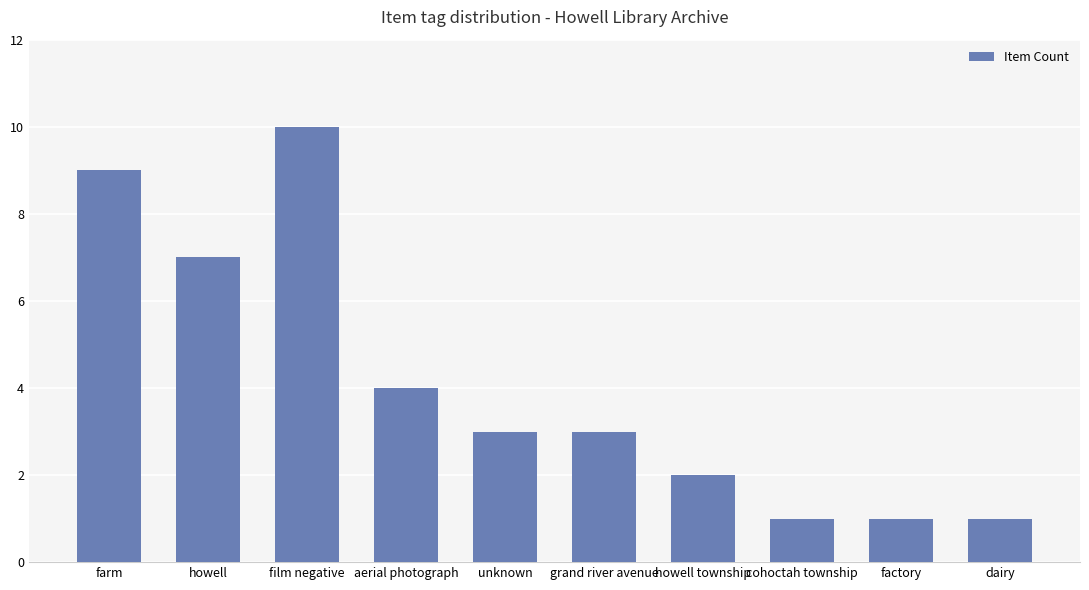

What is the change in value from aerial photograph to cohoctah township?

-3